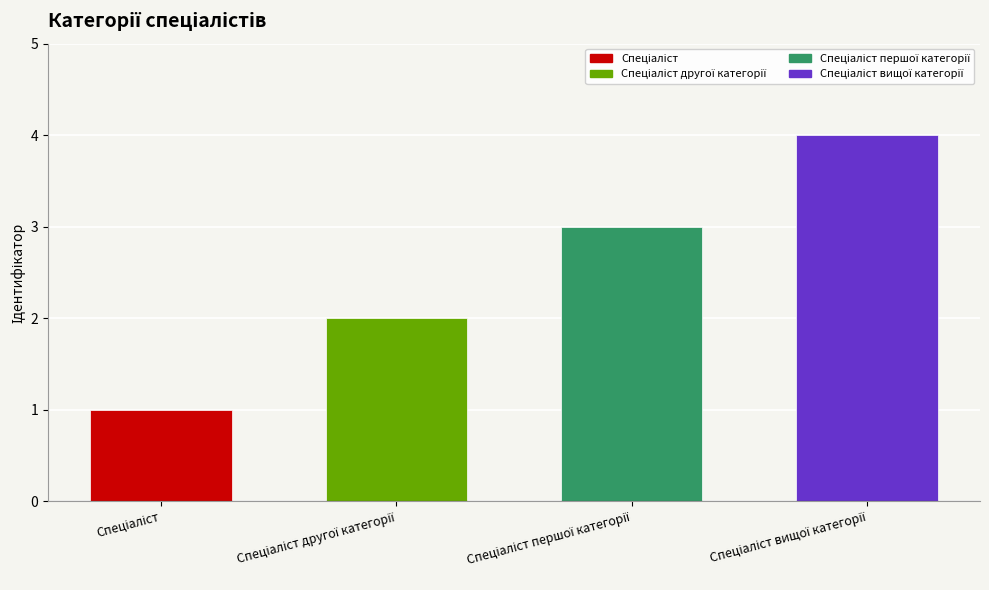

Where is the data nearest to the value 2?

Спеціаліст другої категорії